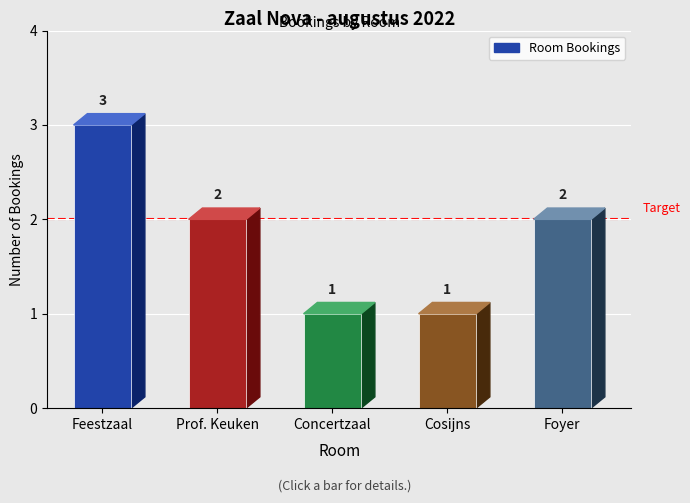

What is the sum of all values?

9